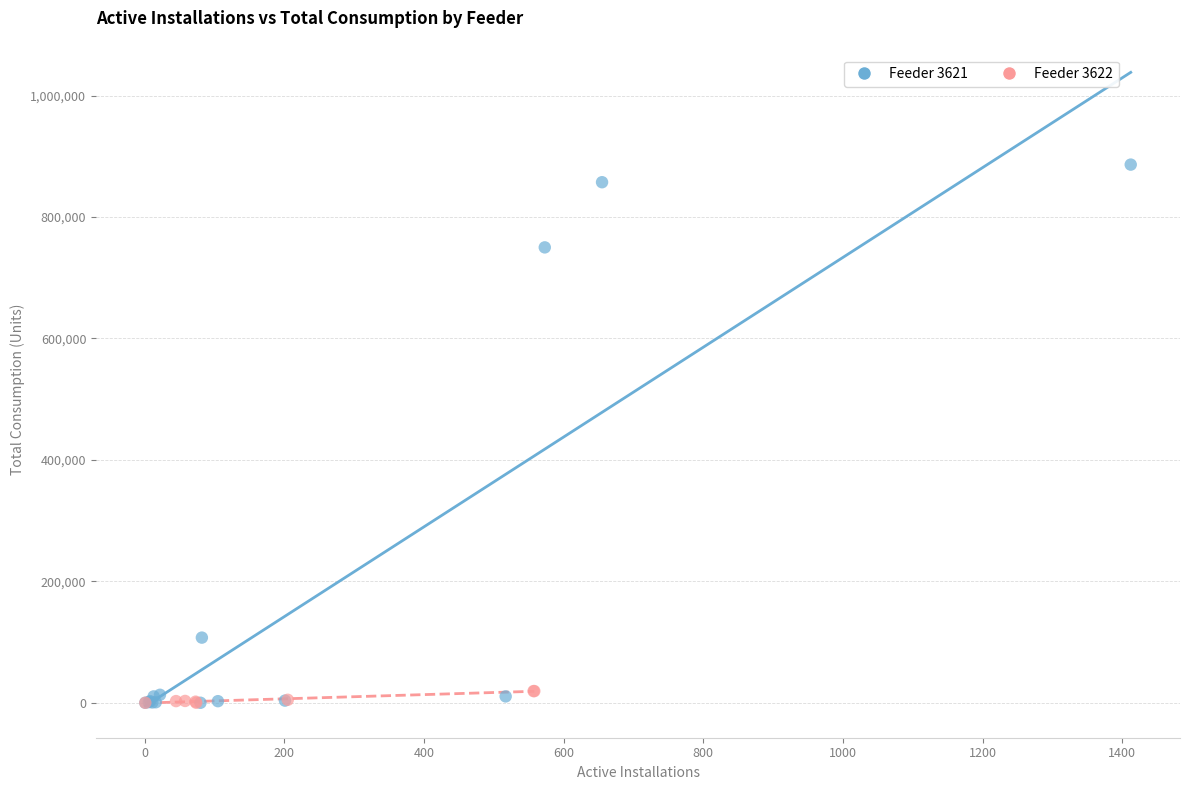

Which series has the widest spread of Y values?

Feeder 3621